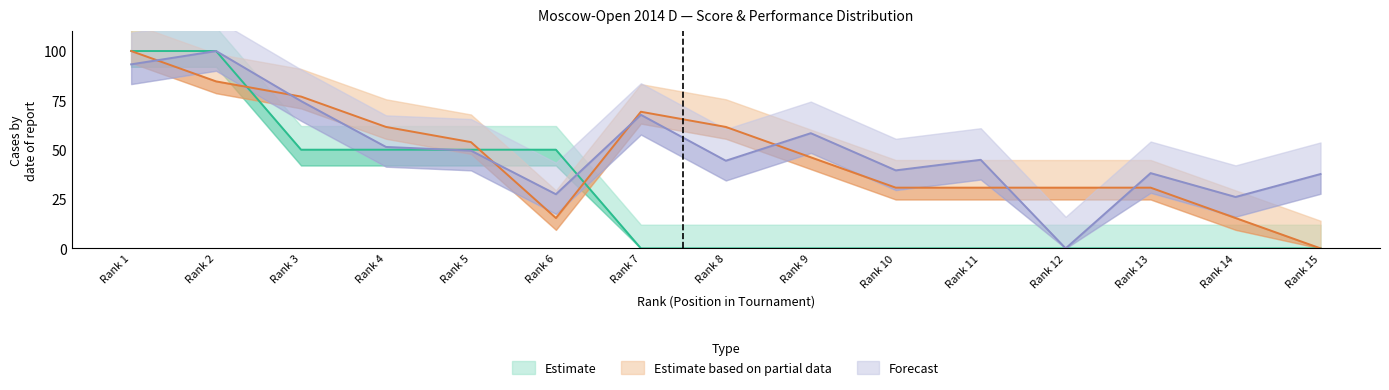

How many times do Estimate based on partial data and Forecast cross each other?

7